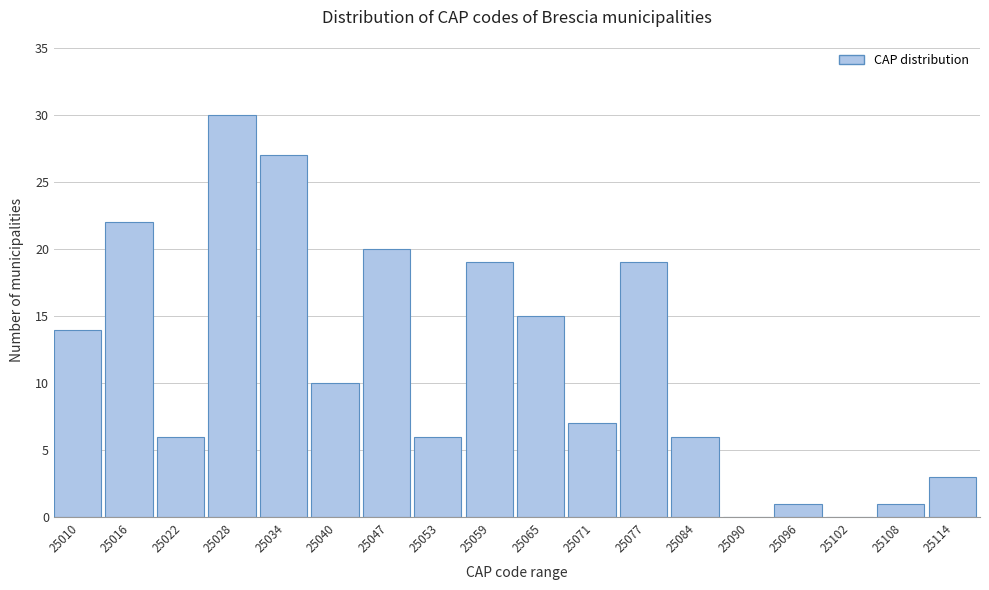

Reading left to right, transcribe all the data shown in this chart.

25010=14	25016=22	25022=6	25028=30	25034=27	25040=10	25047=20	25053=6	25059=19	25065=15	25071=7	25077=19	25084=6	25090=0	25096=1	25102=0	25108=1	25114=3